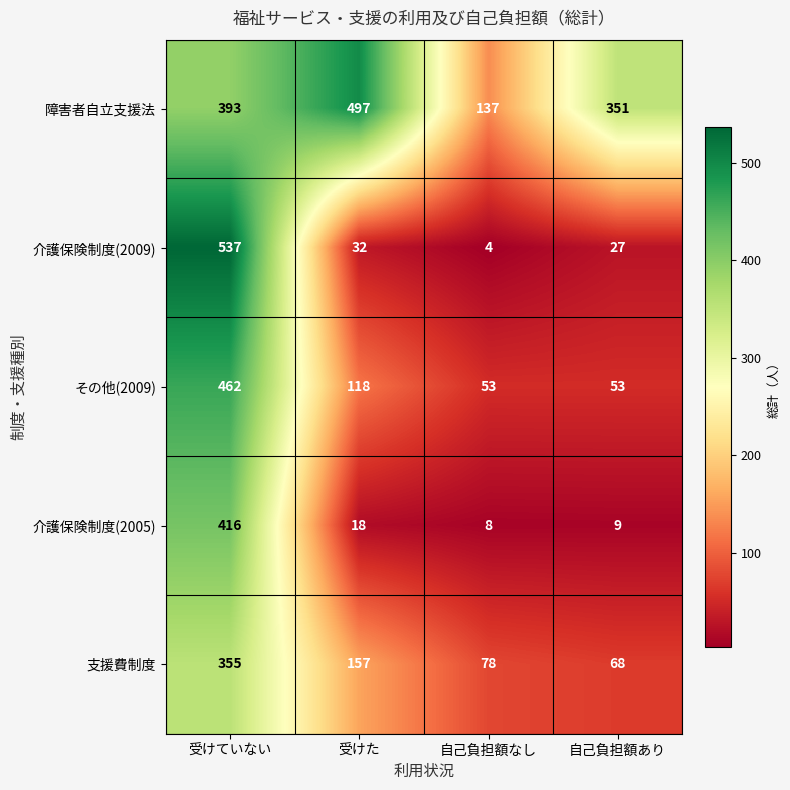

Reading right to left, what are all the values shown in this chart?

障害者自立支援法: 351	137	497	393
介護保険制度(2009): 27	4	32	537
その他(2009): 53	53	118	462
介護保険制度(2005): 9	8	18	416
支援費制度: 68	78	157	355